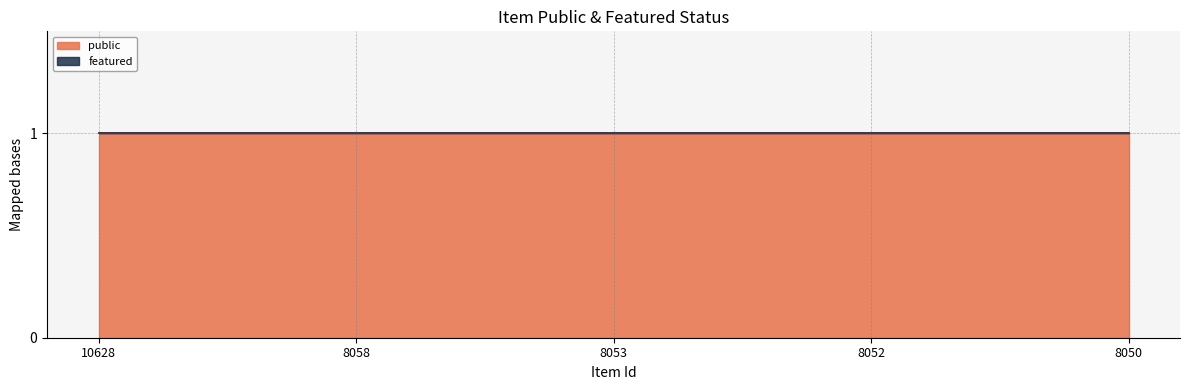

True or false: public and featured intersect in this chart.

False